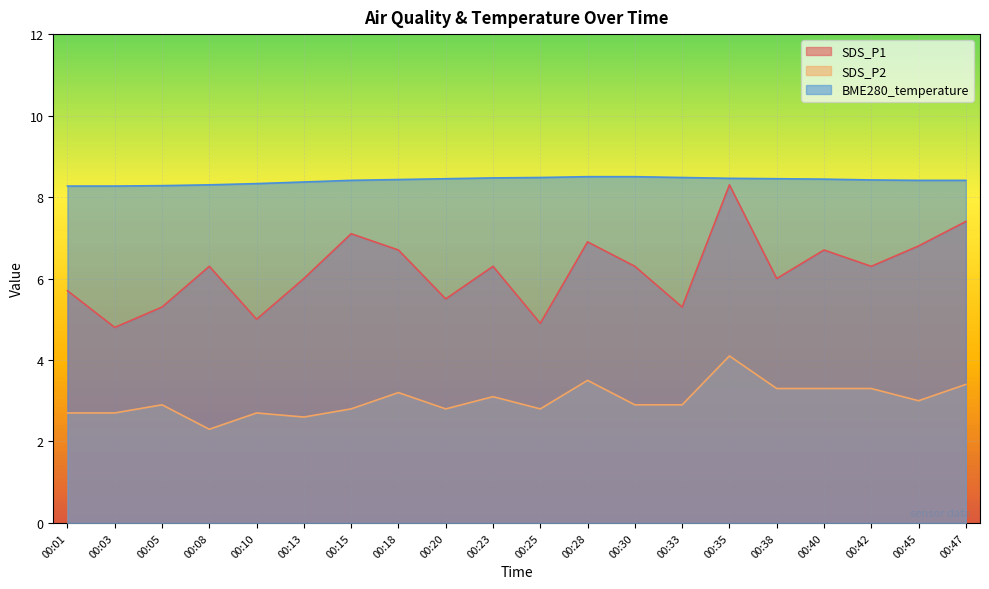

True or false: SDS_P2 and BME280_temperature cross at least once.

False